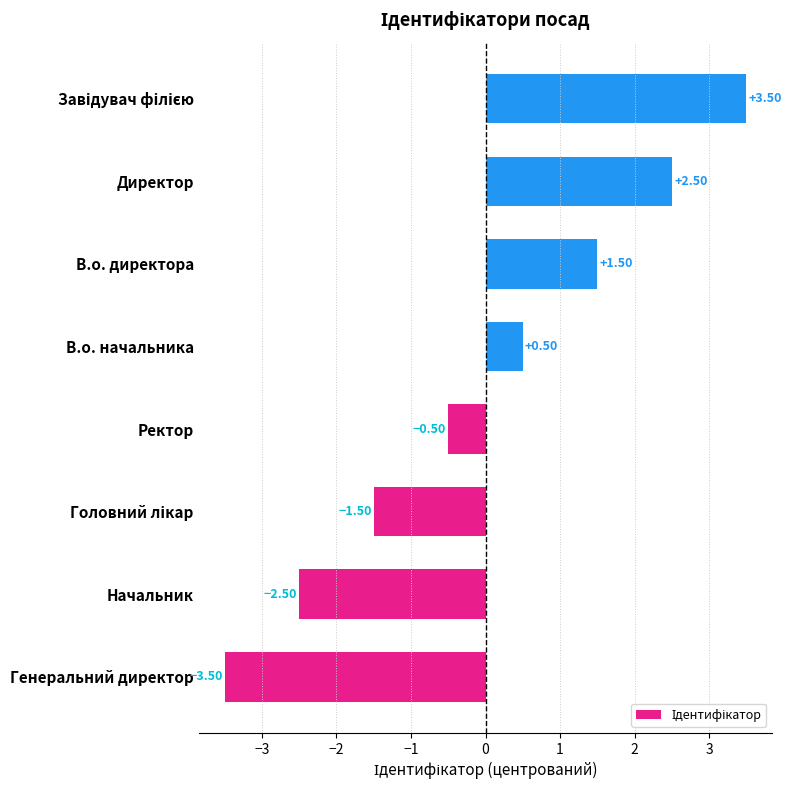

What is the greatest value displayed?

3.5